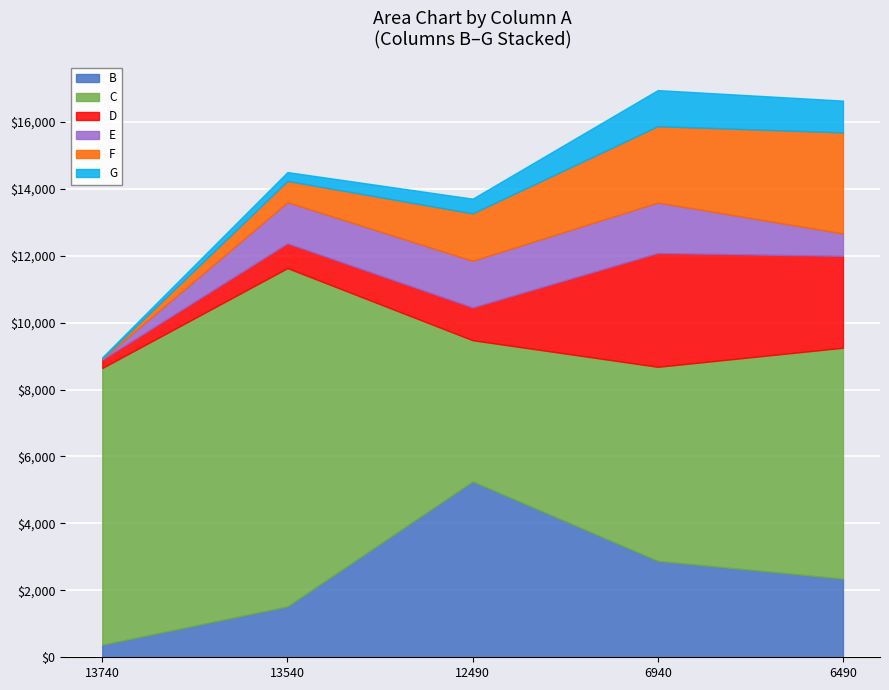

True or false: G and D cross at least once.

False